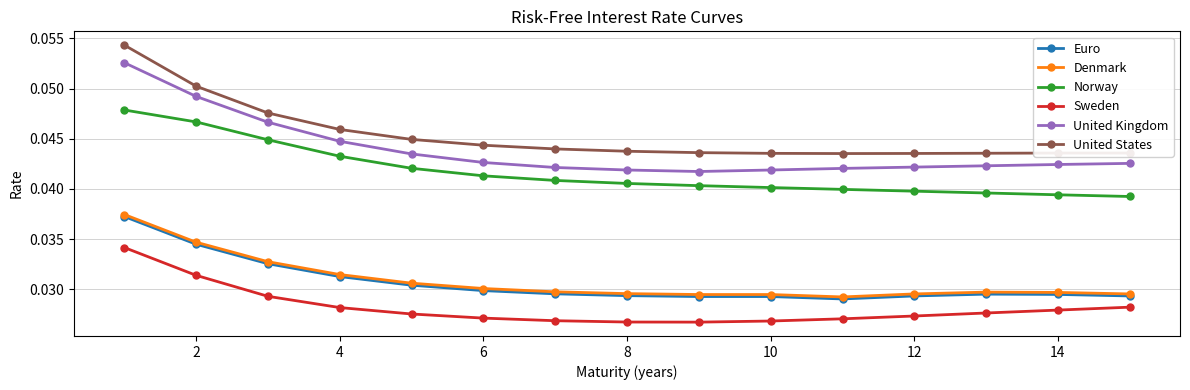

Which series has the largest total across all categories?

United States